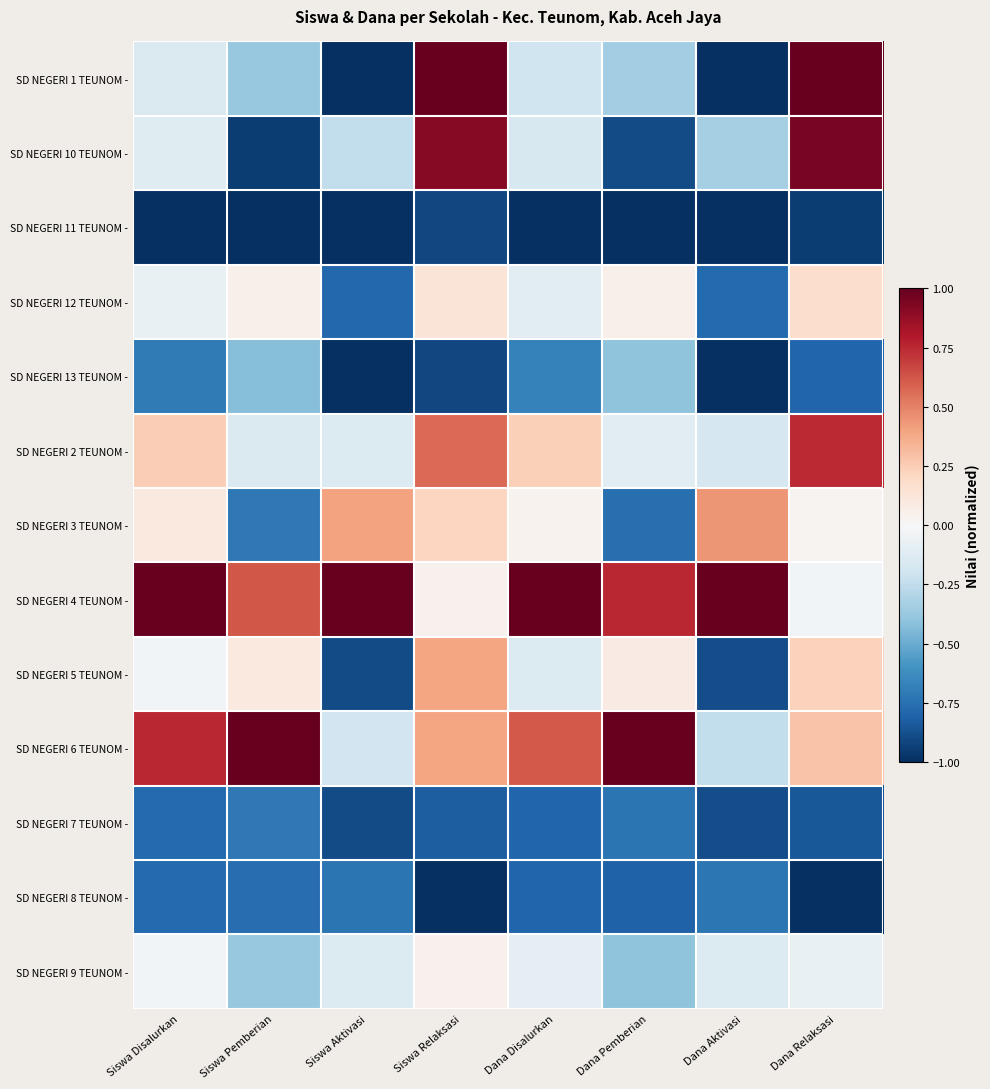

Which series has the largest total across all categories?

SD NEGERI 4 TEUNOM -